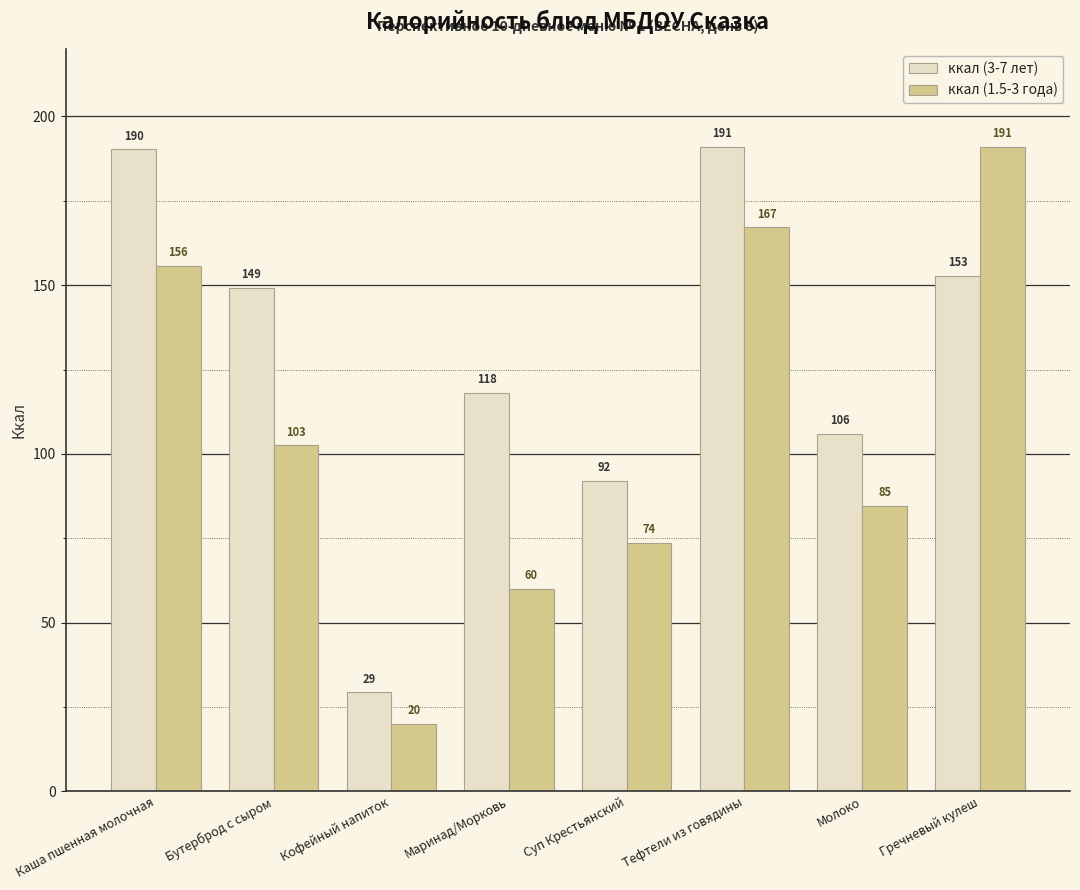

Between Бутерброд с сыром and Гречневый кулеш, which series saw the biggest shift?

ккал (1.5-3 года)